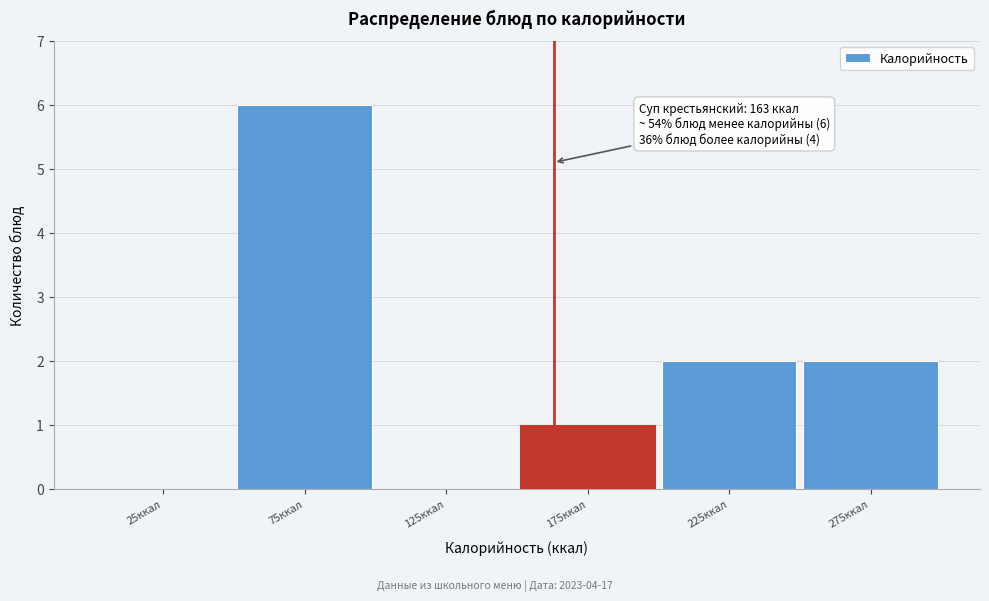

Which range on the x-axis has the tallest bar?

50 to 100